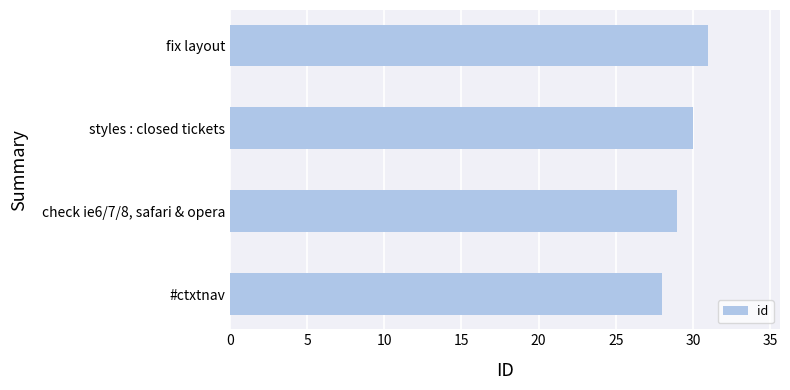

What is the difference between the maximum and minimum values?

3